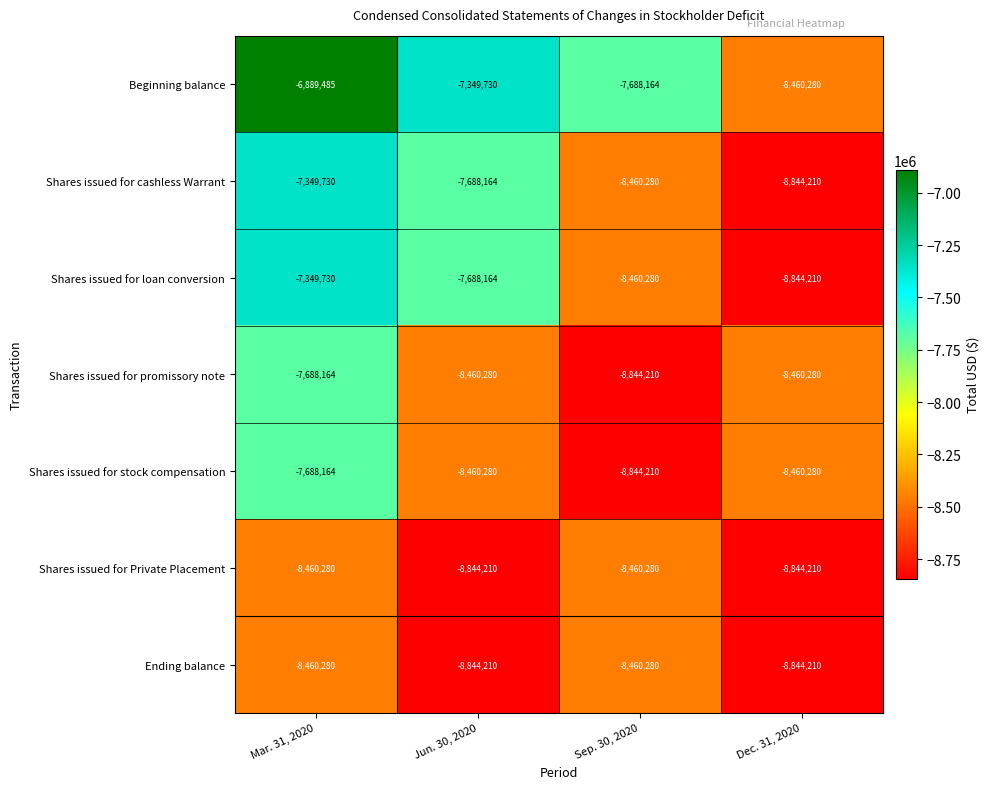

What is the total value across all series at Mar. 31, 2020?

-53885833